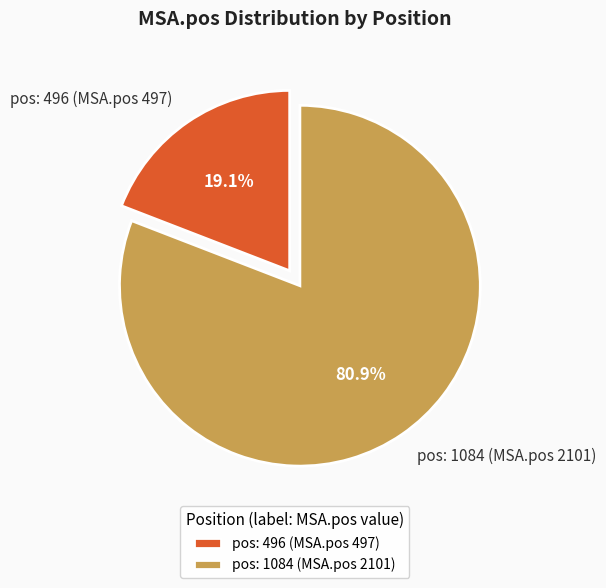

What percentage is the pos: 1084 (MSA.pos 2101) slice, to the nearest percent?

81%